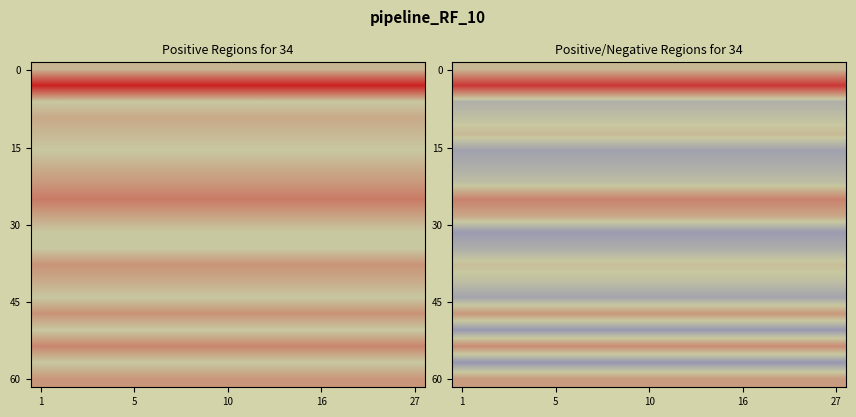

How many distinct data groups are displayed?

20